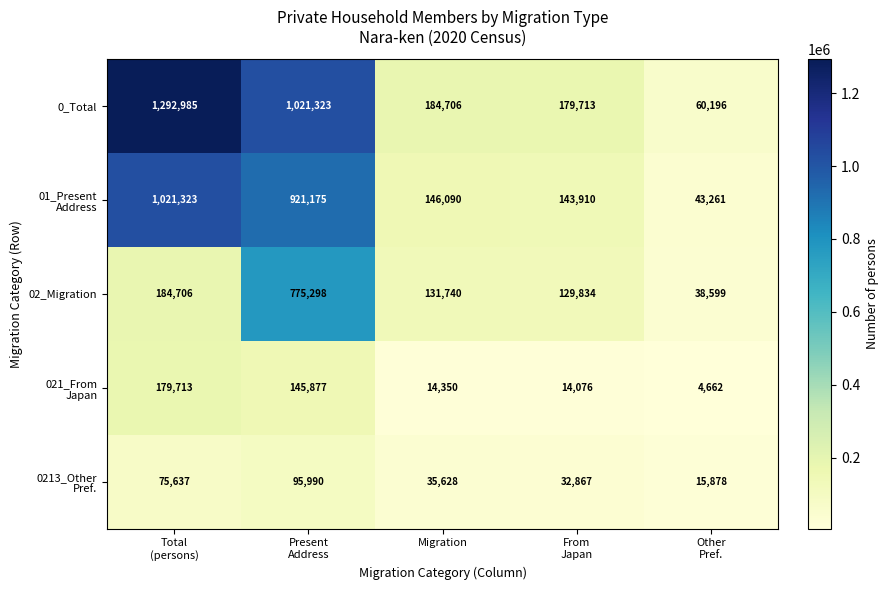

What is the maximum value shown in the chart?

1292985